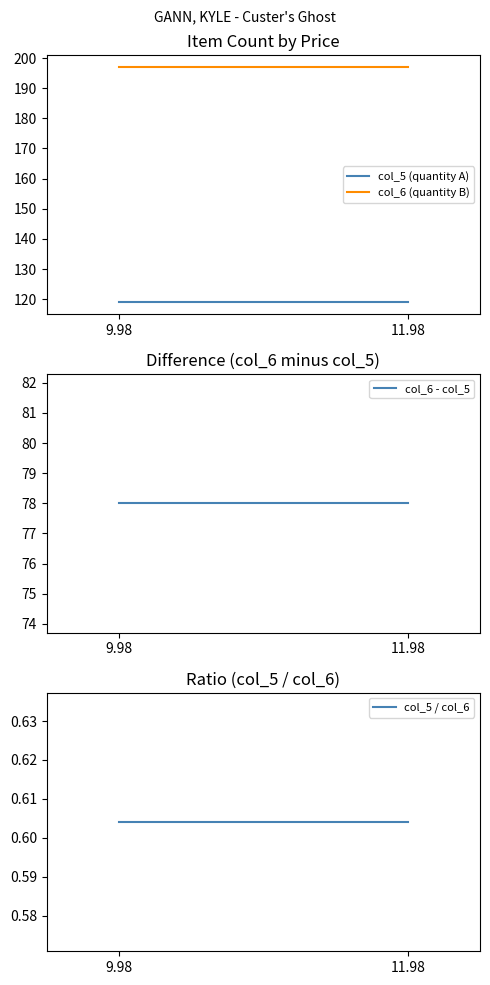

Is the value of col_6 (quantity B) at 9.98 greater than the value of col_5 / col_6 at 11.98?

Yes